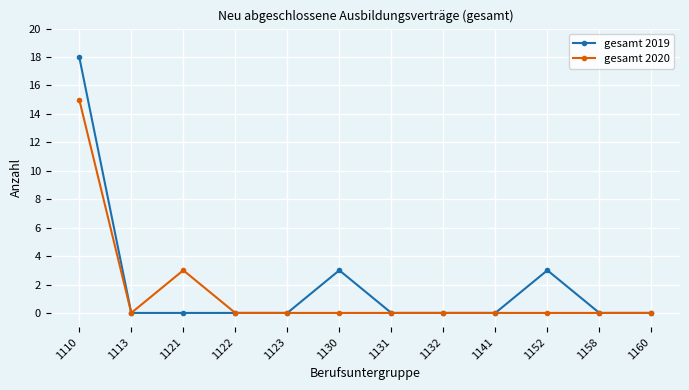

At how many categories does at least one series exceed 1?

4